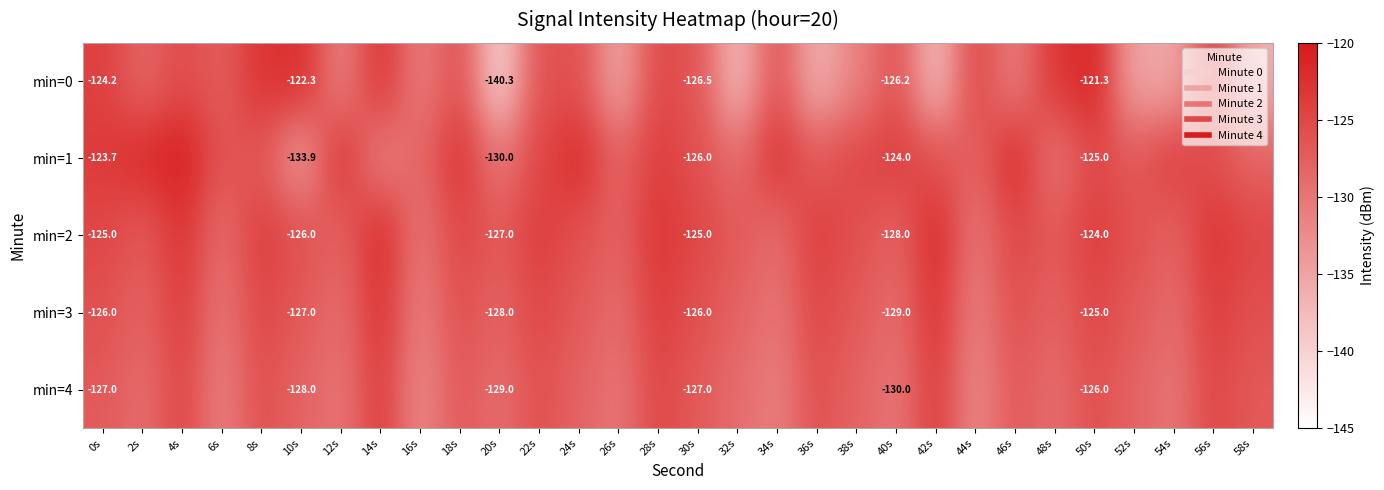

True or false: min=3 has a value of -30.7 at 0s.

False